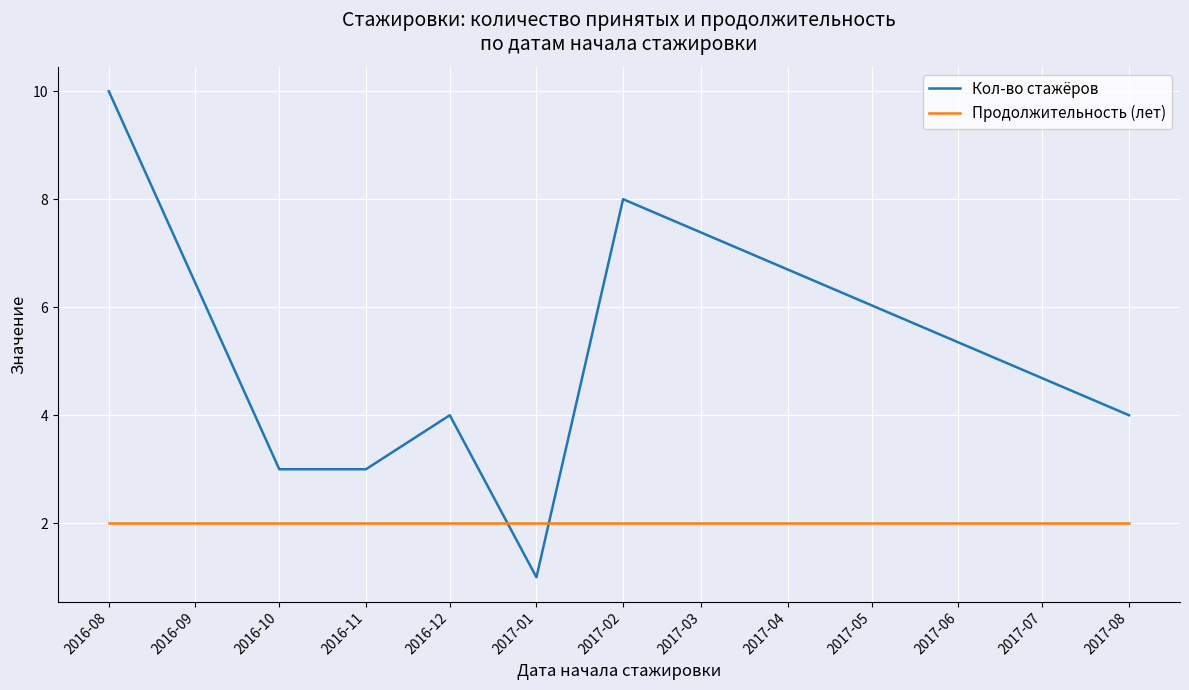

What position from the right is 2017-02?

2